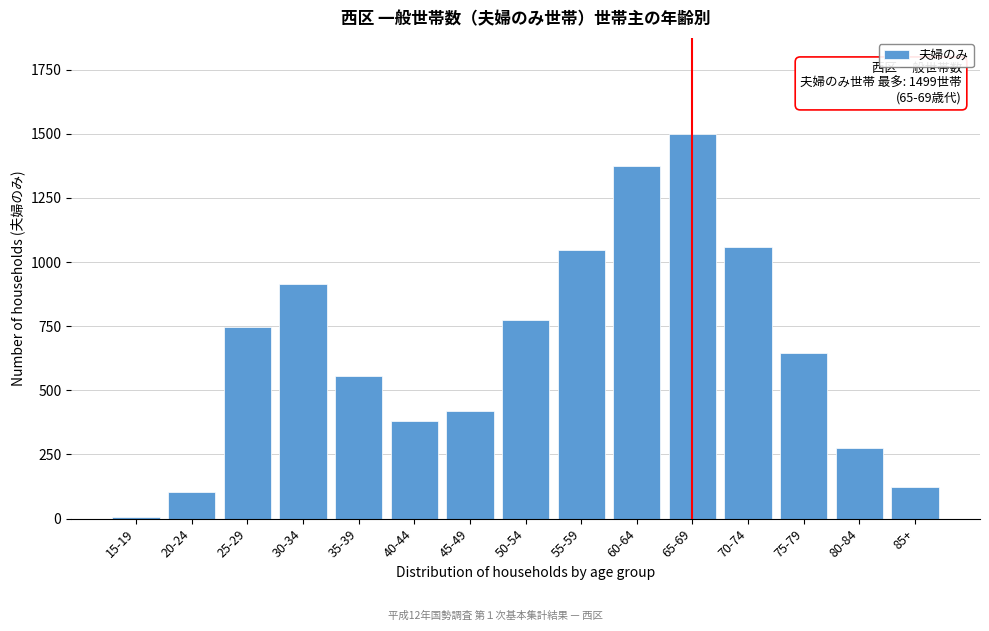

Reading right to left, transcribe all the data shown in this chart.

85+=123	80-84=275	75-79=647	70-74=1058	65-69=1499	60-64=1374	55-59=1046	50-54=774	45-49=418	40-44=380	35-39=557	30-34=914	25-29=748	20-24=103	15-19=5